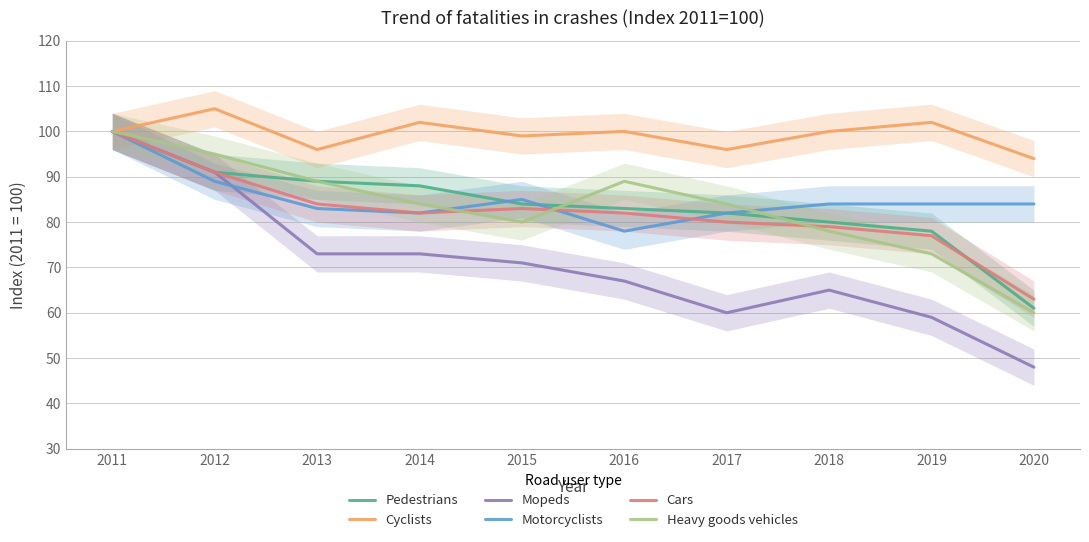

Rank the series at 2017 from highest to lowest value.

Cyclists, Heavy goods vehicles, Pedestrians, Motorcyclists, Cars, Mopeds